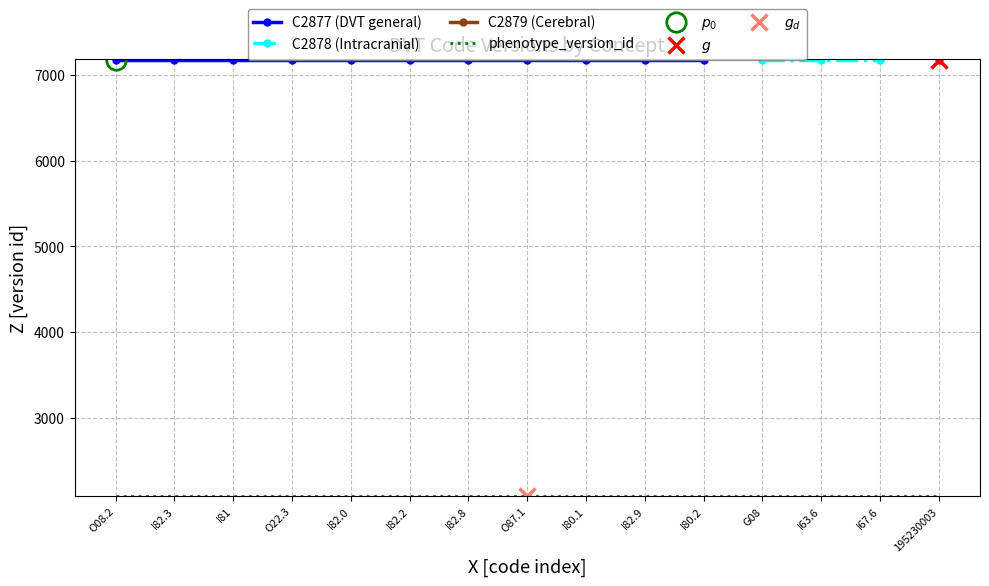

True or false: phenotype_version_id and concept_version_id intersect in this chart.

False